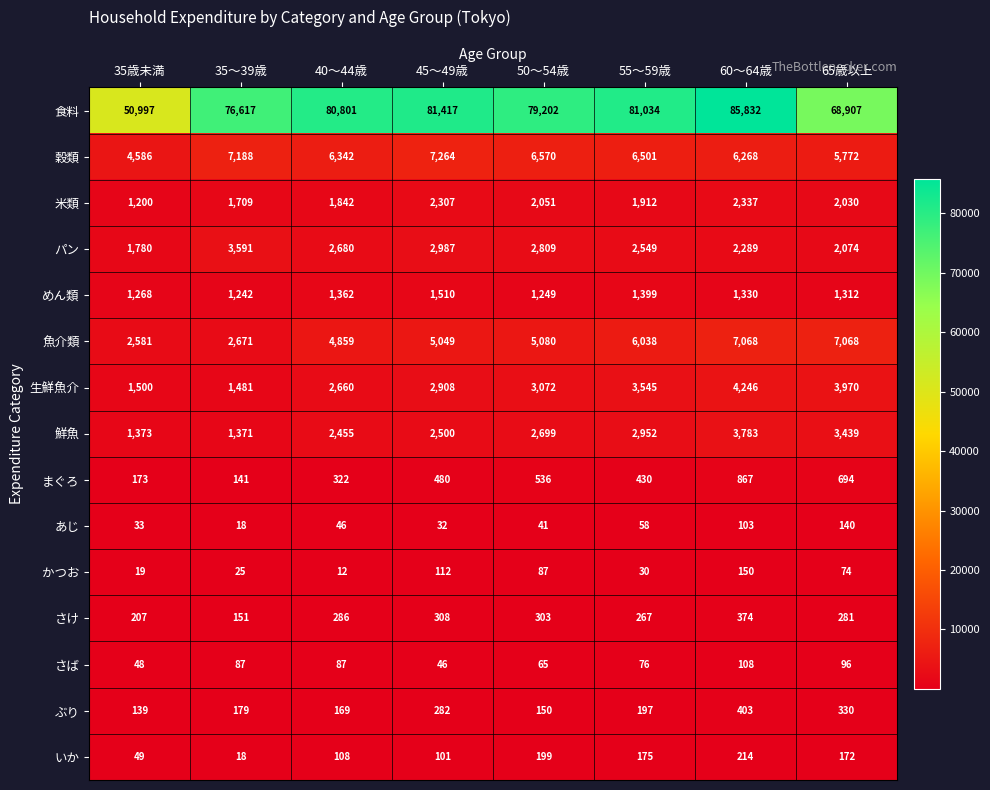

What is the sum of the 穀類 values at 60～64歳 and 50～54歳?

12838